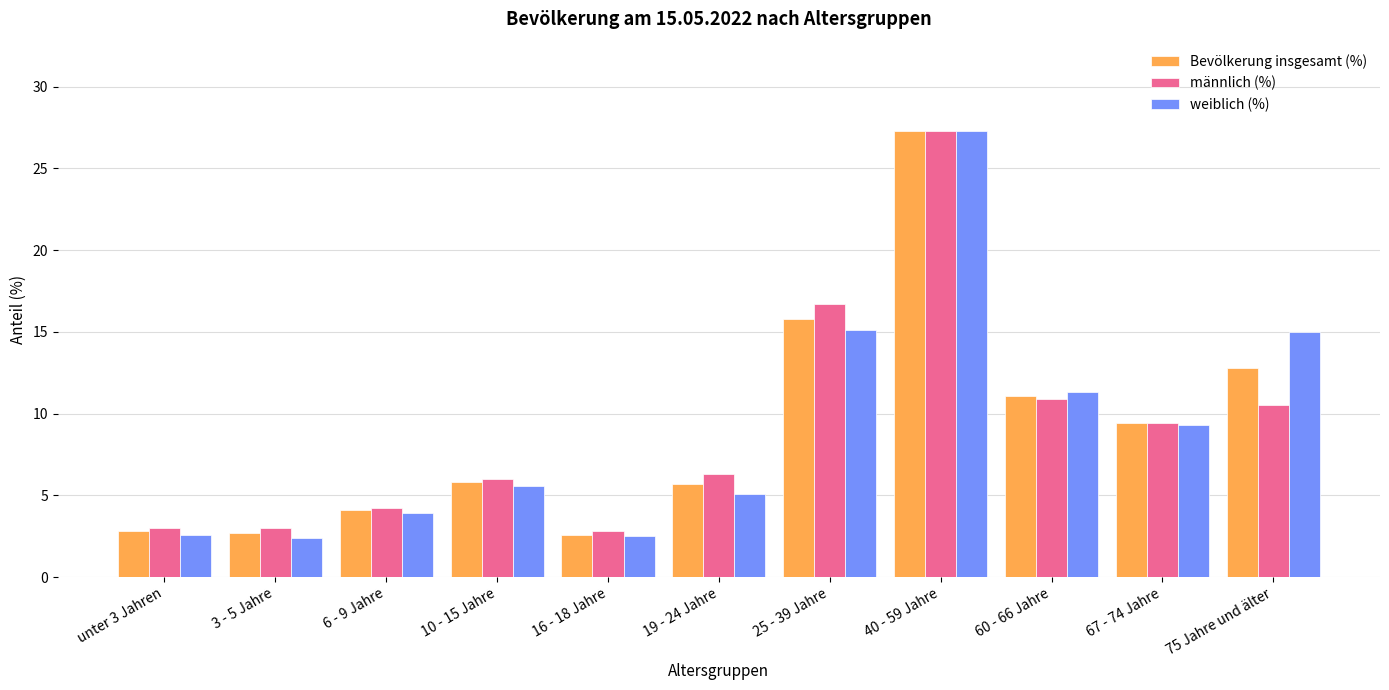

Which series changed the most between unter 3 Jahren and 40 - 59 Jahre?

weiblich (%)